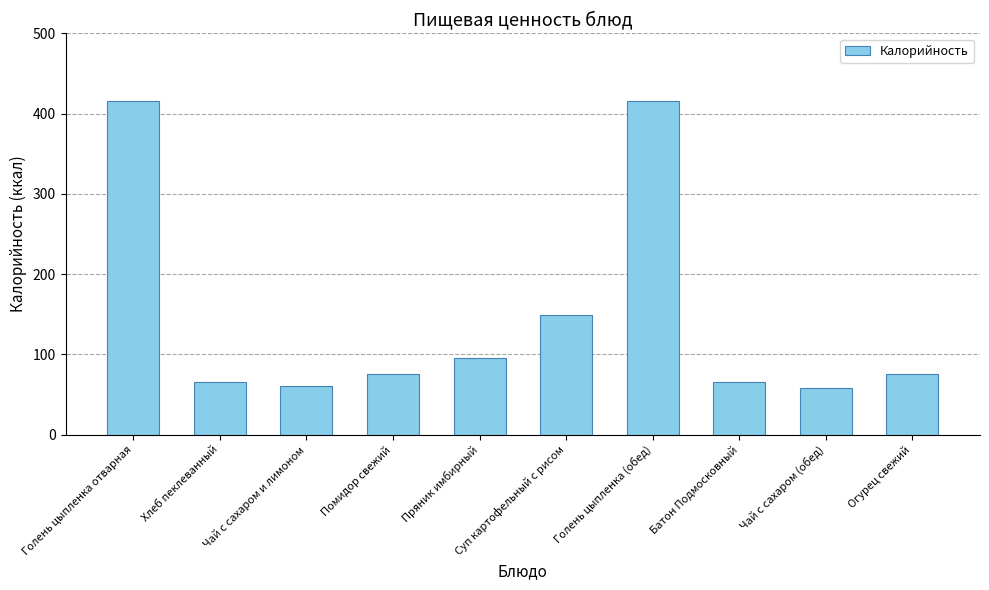

Where does the data first go above 75?

Голень цыпленка отварная